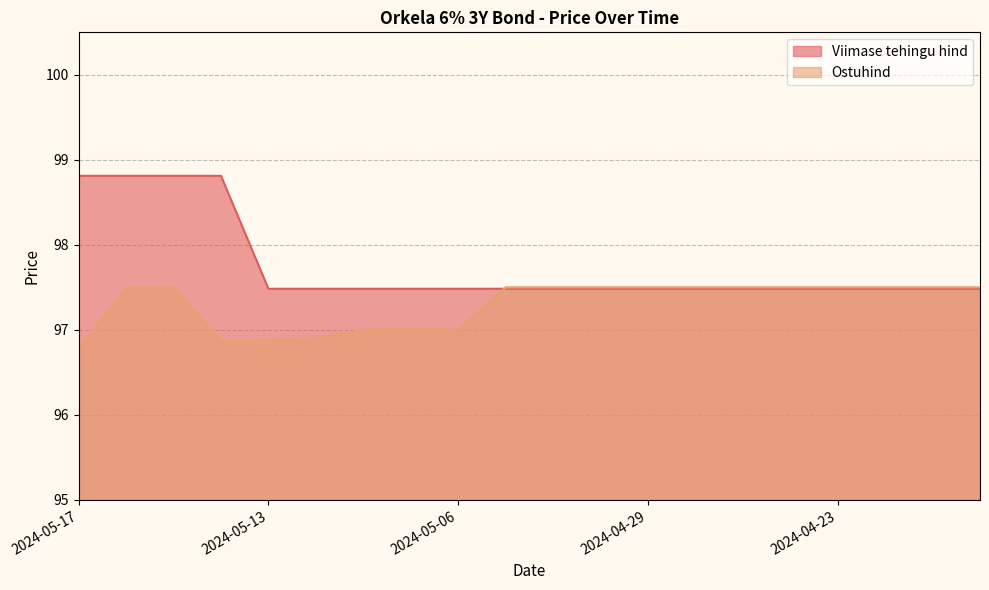

Where is Ostuhind nearest to the value 97?

2024-05-08